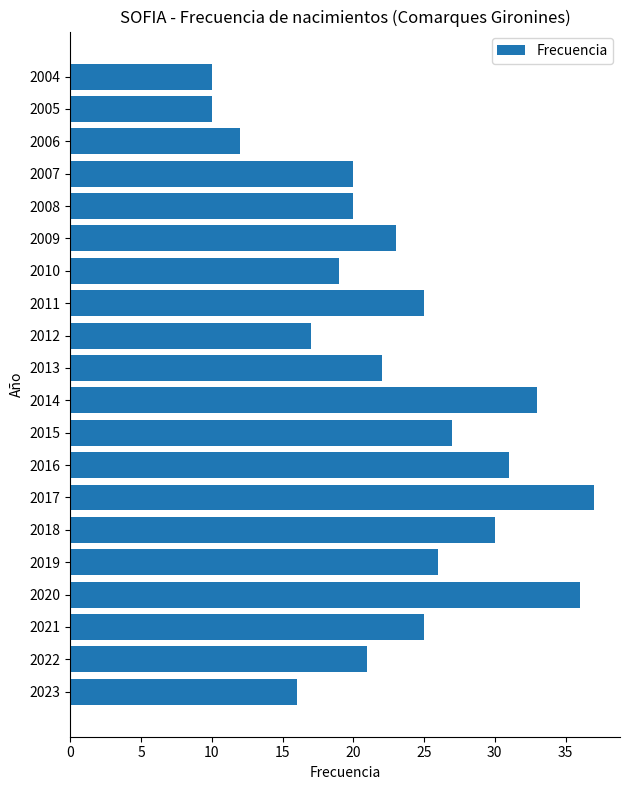

How many series are shown in this chart?

1